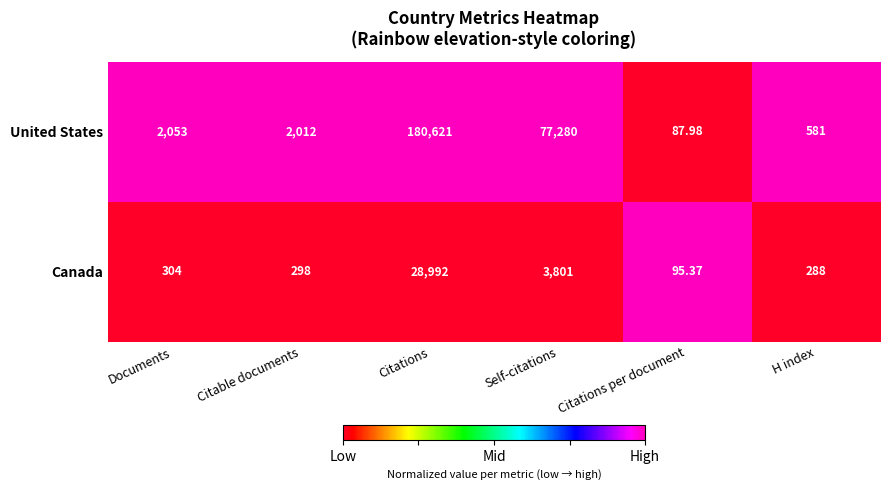

Which series changed the most between Documents and Self-citations?

United States